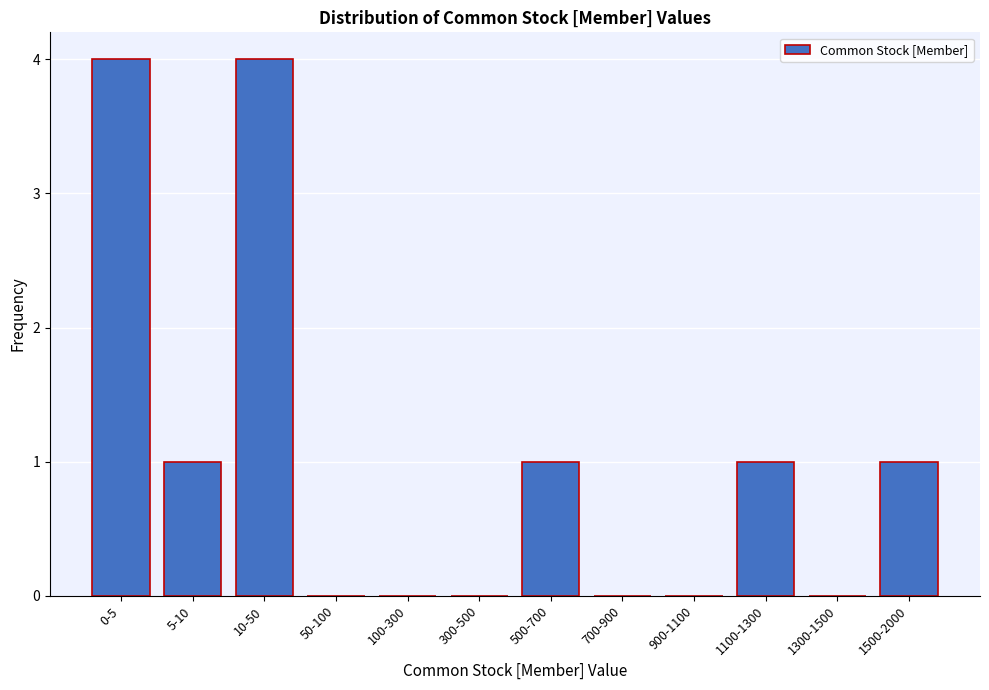

Reading right to left, extract all data points from this chart.

1500-2000=1	1300-1500=0	1100-1300=1	900-1100=0	700-900=0	500-700=1	300-500=0	100-300=0	50-100=0	10-50=4	5-10=1	0-5=4